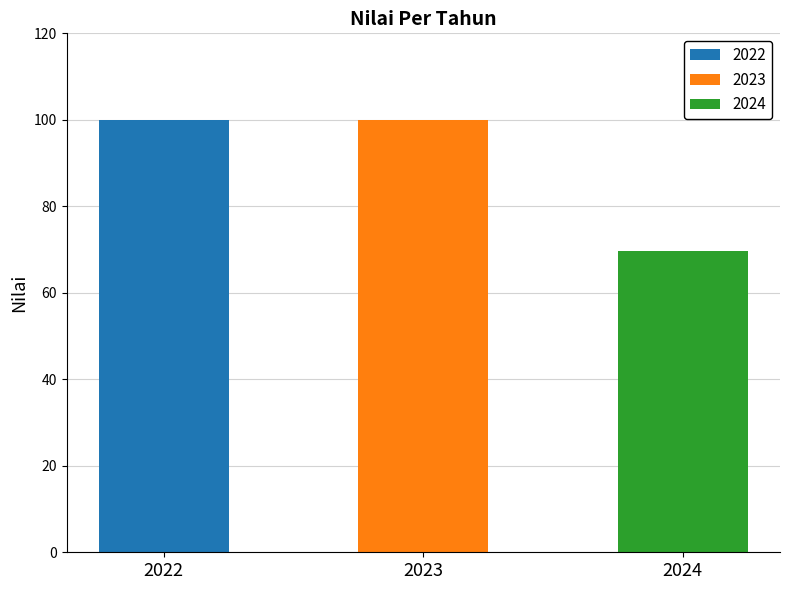

What is the difference between the second highest and minimum values?

30.3